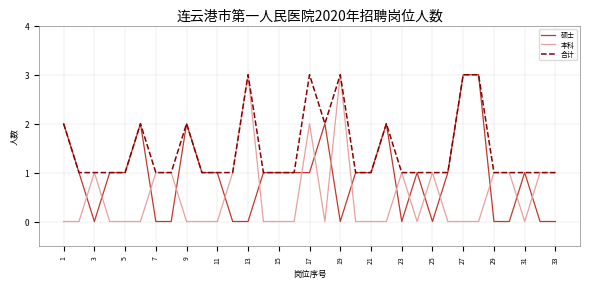

How many 合计 values are between 1 and 2?

28